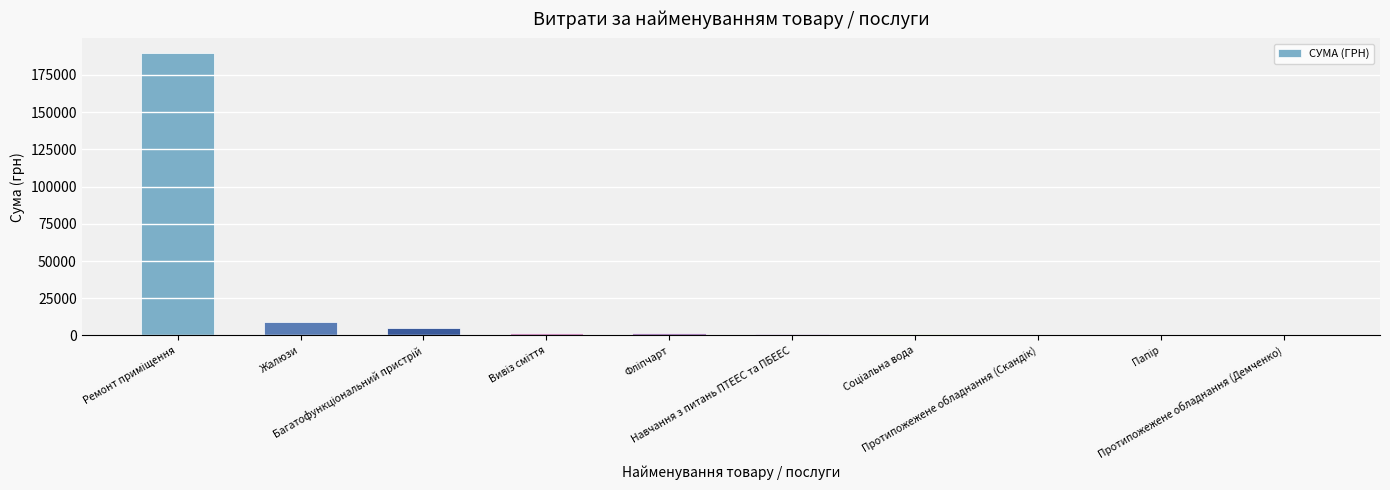

Where does the data first go above 1500?

Ремонт приміщення